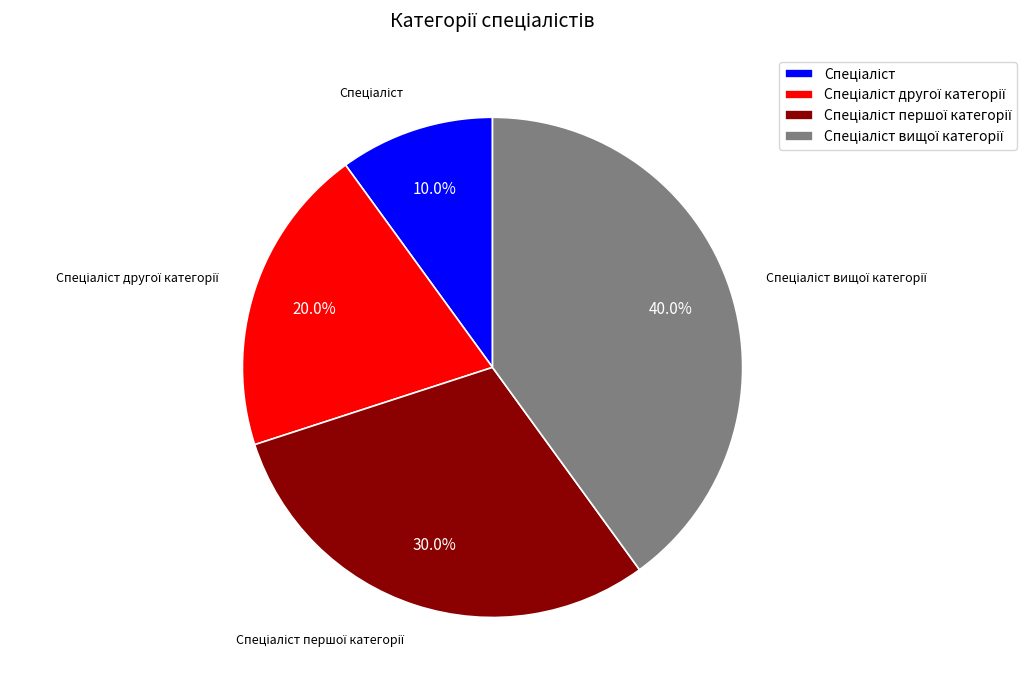

Does any single category account for the majority?

No